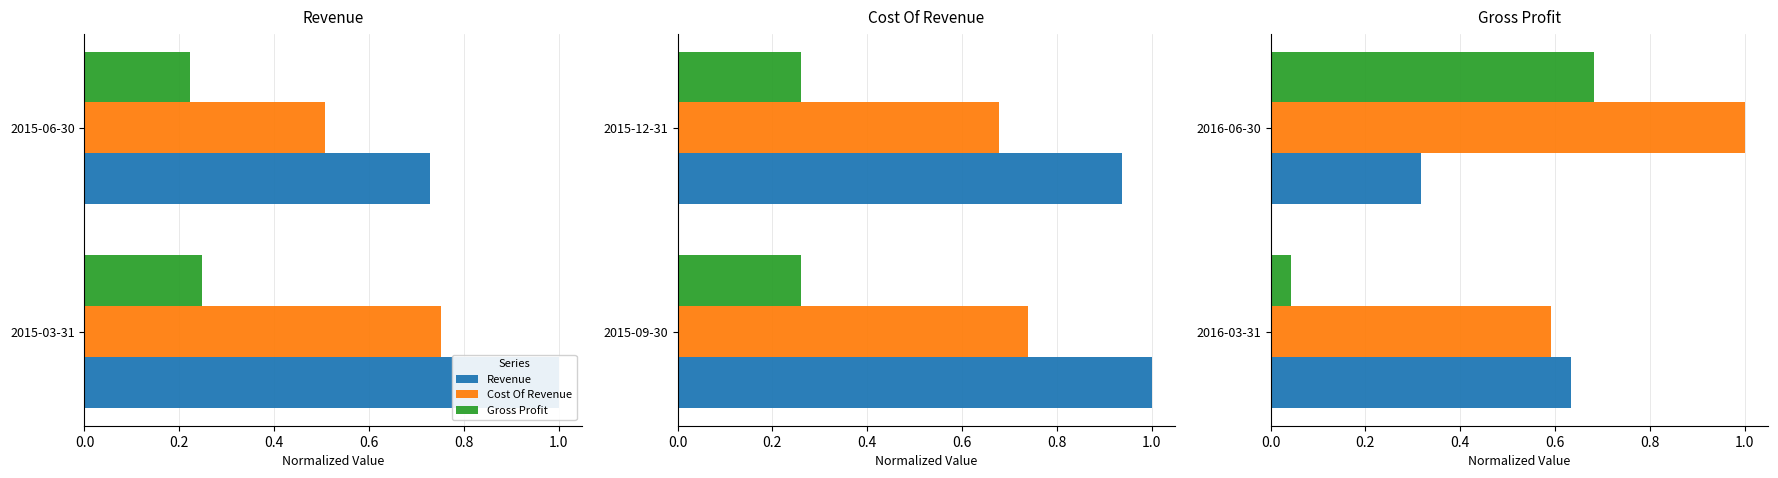

How many bars are there in each group?

3